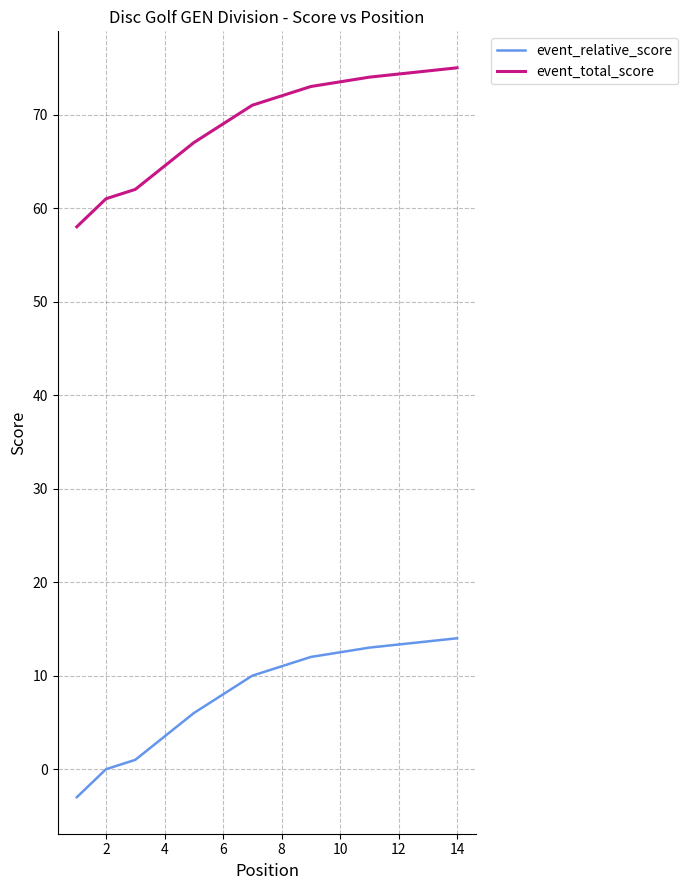

Which series changed the most between 2 and 12?

event_relative_score